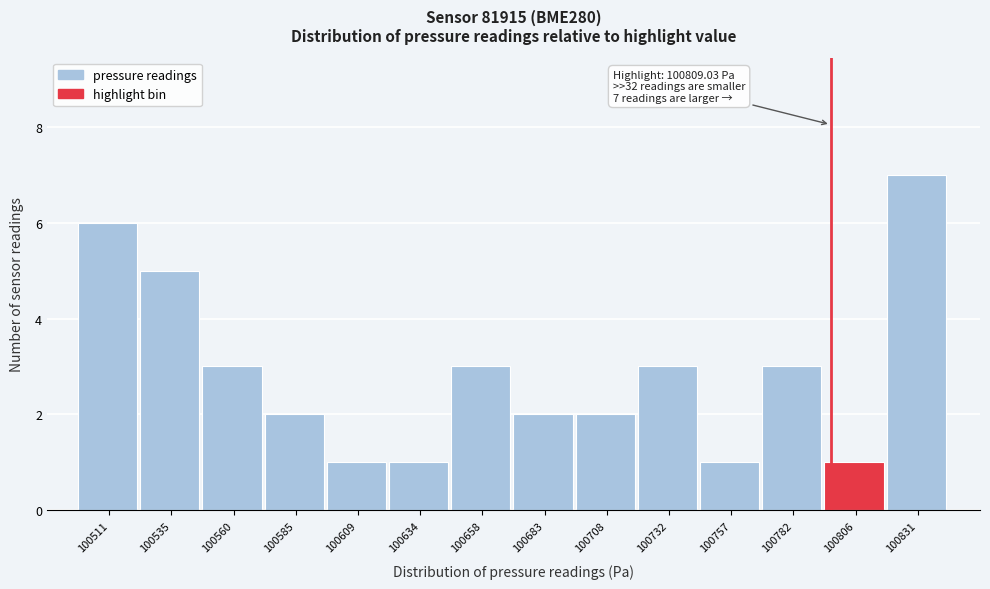

Reading left to right, transcribe all the data shown in this chart.

100511=6	100535=5	100560=3	100585=2	100609=1	100634=1	100658=3	100683=2	100708=2	100732=3	100757=1	100782=3	100806=1	100831=7